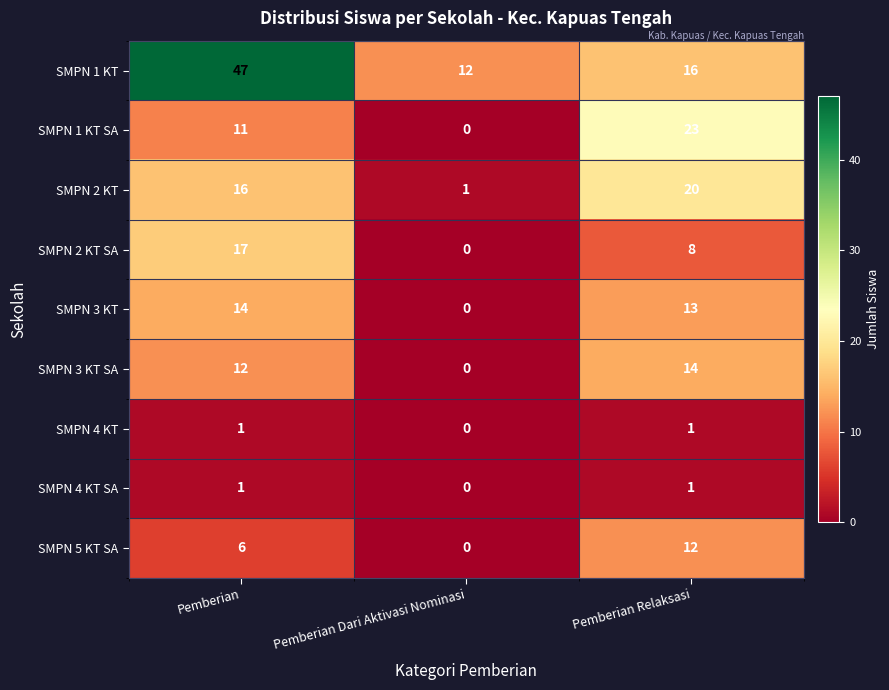

Which series has the largest range (max minus min)?

SMPN 1 KT